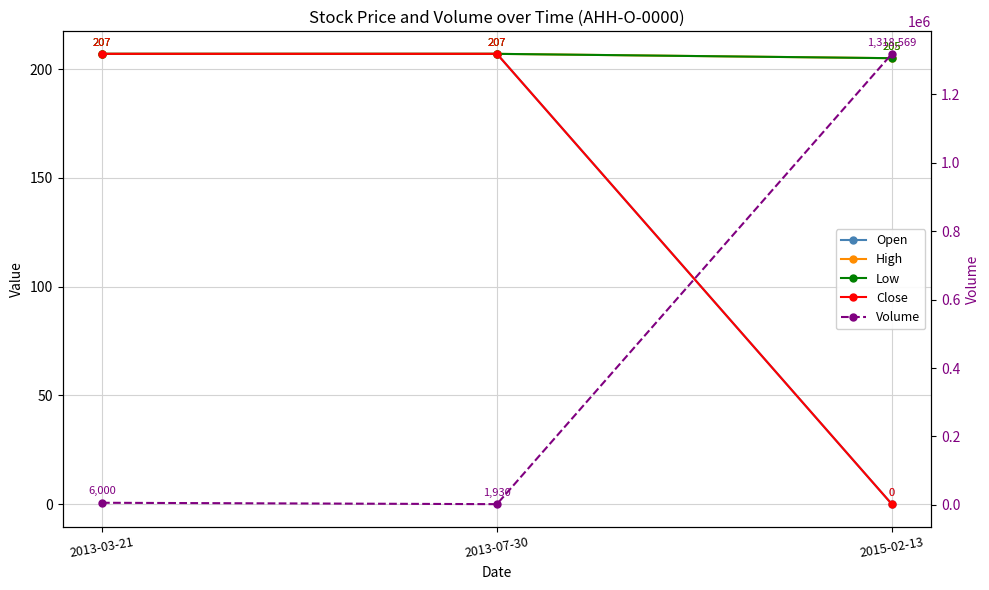

Between 2013-07-30 and 2015-02-13, which is larger?

2013-07-30